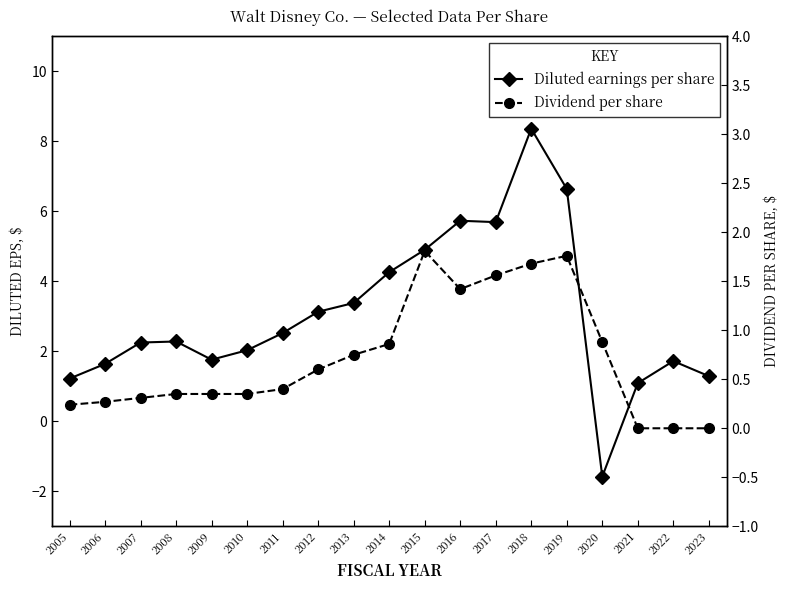

Reading left to right, extract all data points from this chart.

Diluted earnings per share: 2005=1.2	2006=1.6	2007=2.2	2008=2.3	2009=1.8	2010=2.0	2011=2.5	2012=3.1	2013=3.4	2014=4.3	2015=4.9	2016=5.7	2017=5.7	2018=8.4	2019=6.6	2020=-1.6	2021=1.1	2022=1.7	2023=1.3
Dividend per share: 2005=0.2	2006=0.3	2007=0.3	2008=0.3	2009=0.3	2010=0.3	2011=0.4	2012=0.6	2013=0.8	2014=0.9	2015=1.8	2016=1.4	2017=1.6	2018=1.7	2019=1.8	2020=0.9	2021=0.0	2022=0.0	2023=0.0